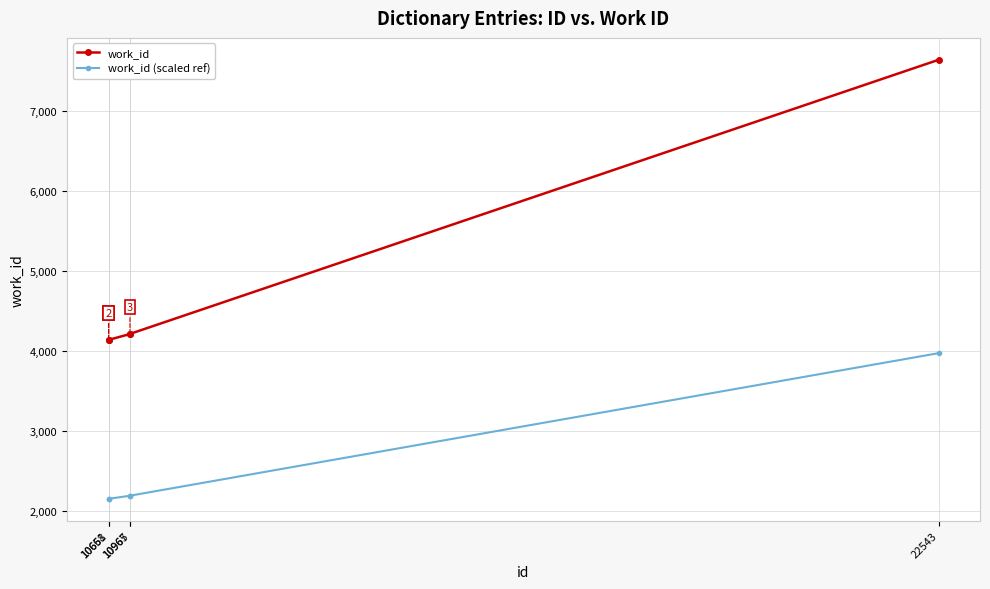

At which label does work_id reach its peak?

22543